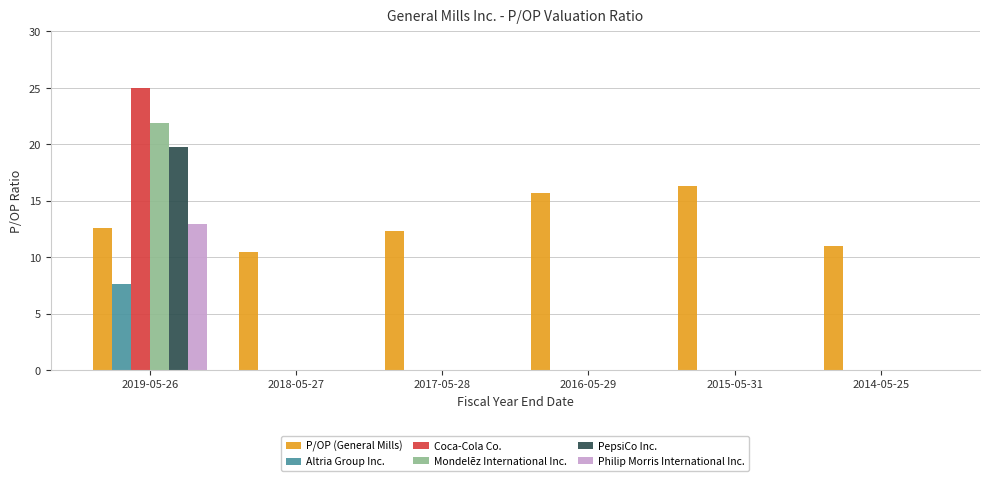

Does the chart contain stacked bars?

No